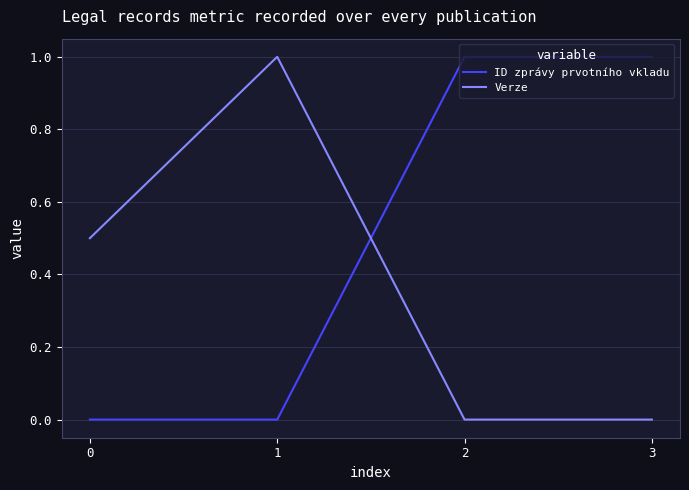

What is the difference between the maximum and minimum values in the Verze series?

1.0